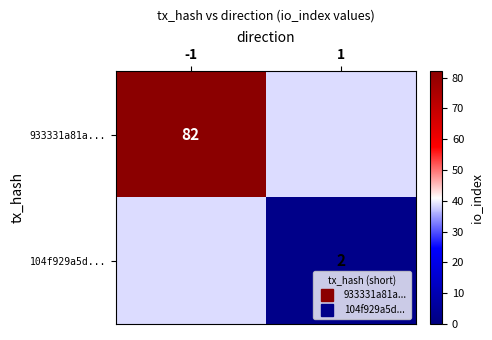

Rank the series by their maximum value, from highest to lowest.

933331a81a..., 104f929a5d...